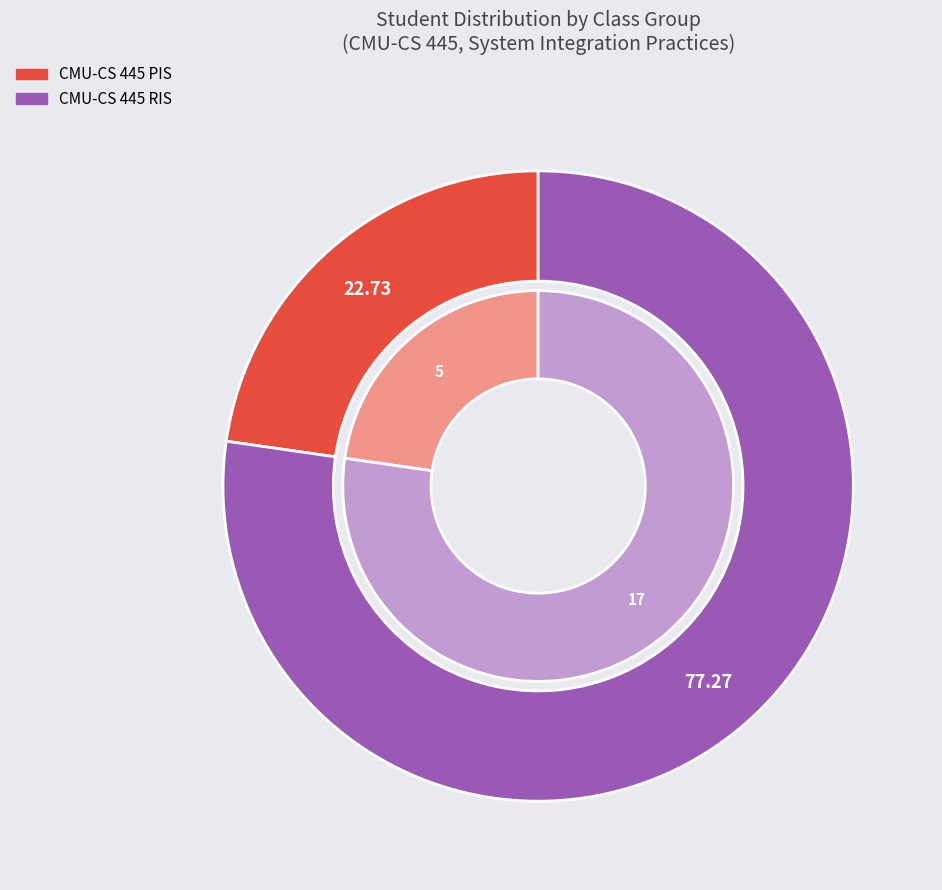

The CMU-CS 445 PIS slice represents 23% of the pie. True or false?

True